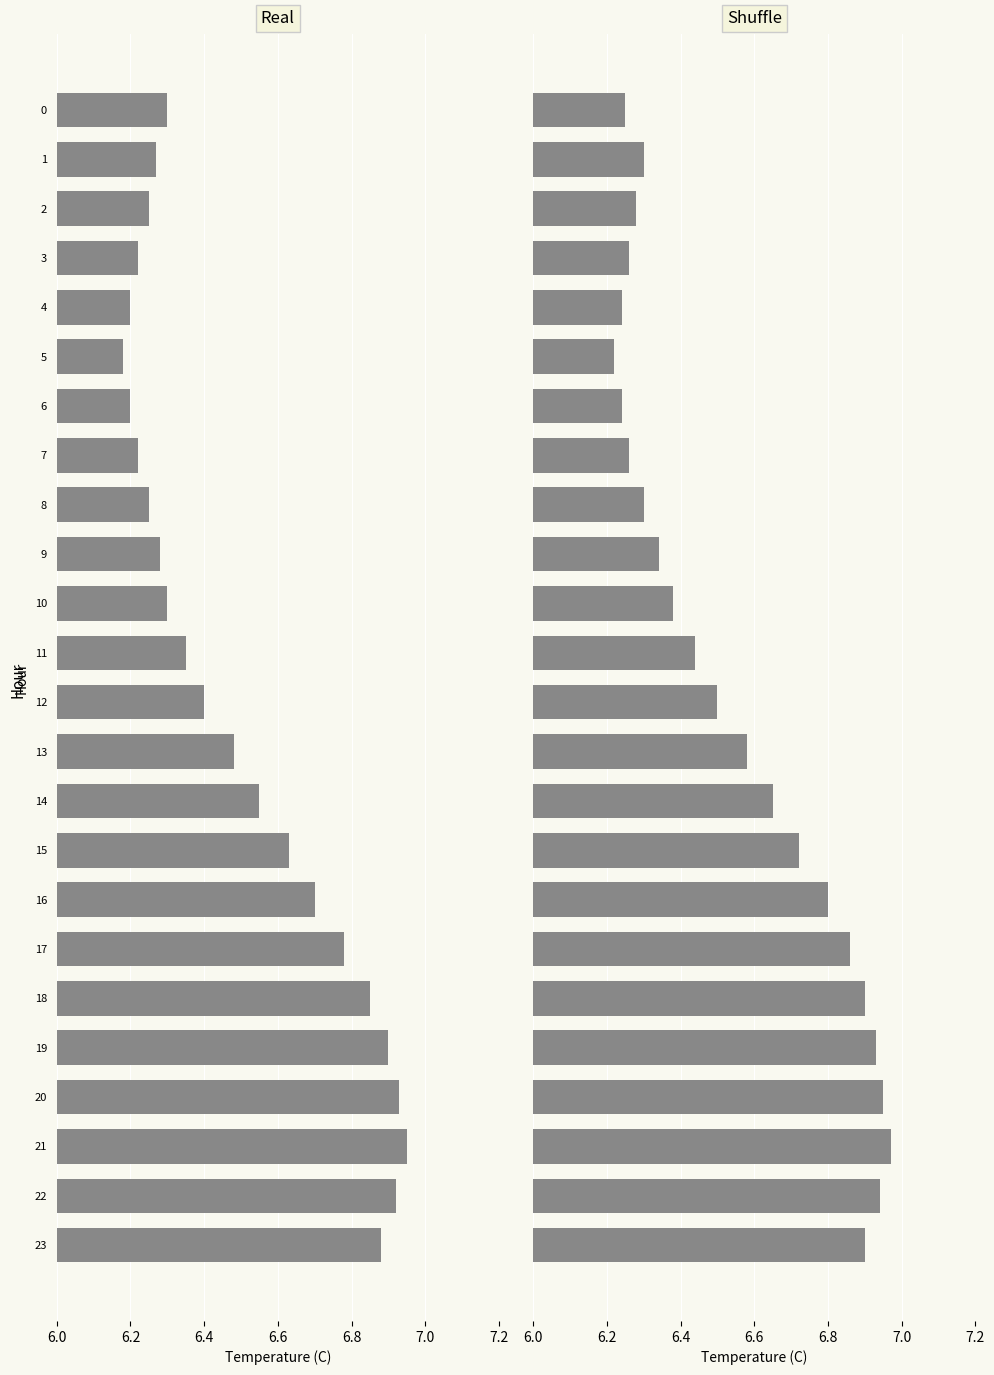

How many bars are there in total?

48